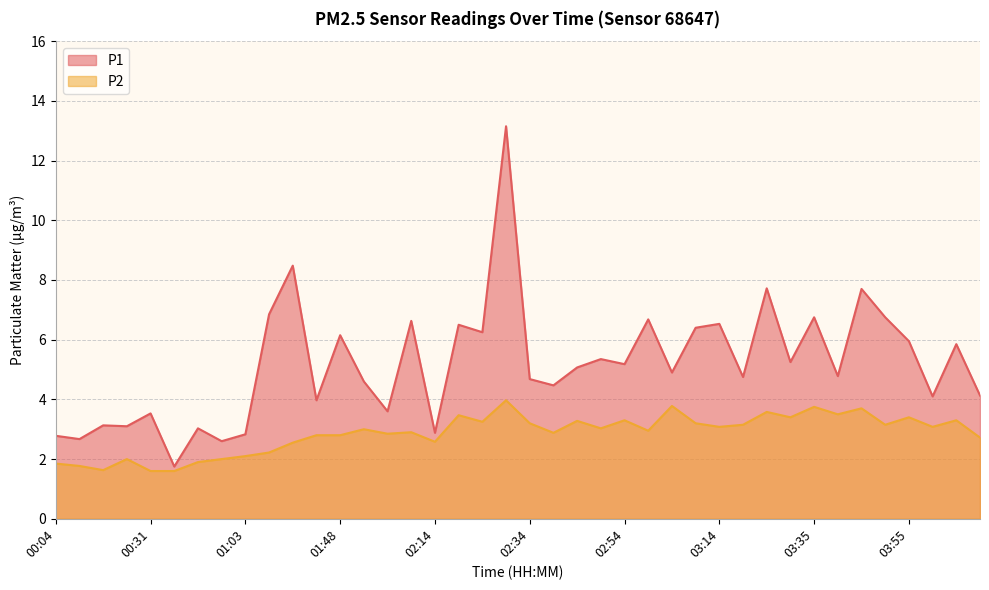

Is the value of P2 at 02:59 greater than the value of P1 at 00:04?

Yes